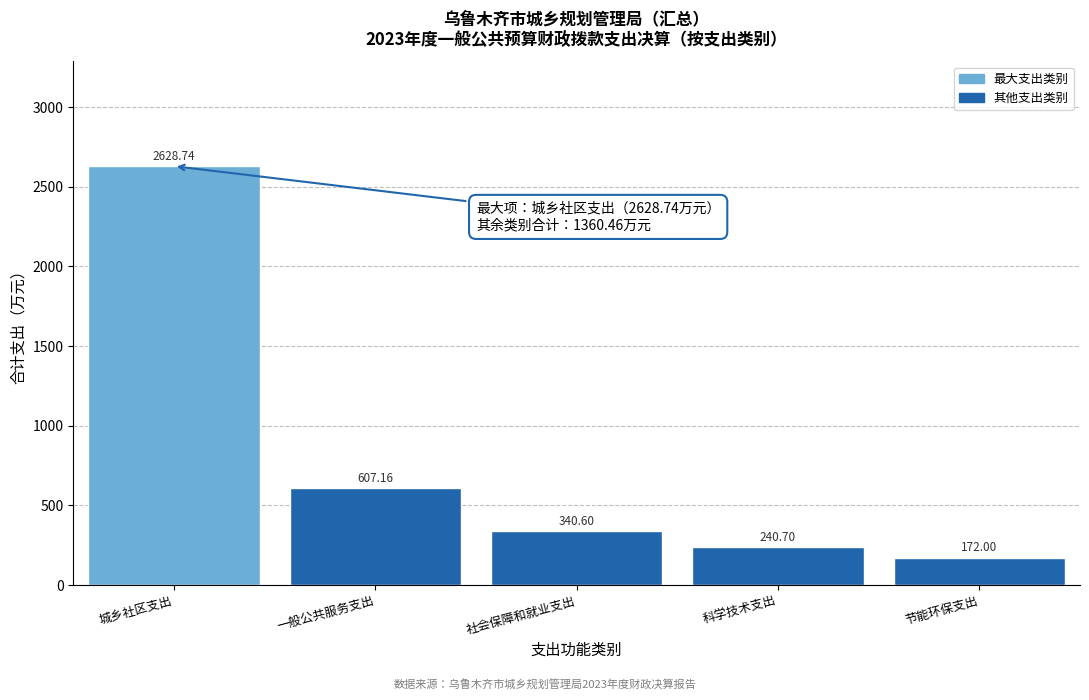

At which label does the data first exceed 340?

城乡社区支出